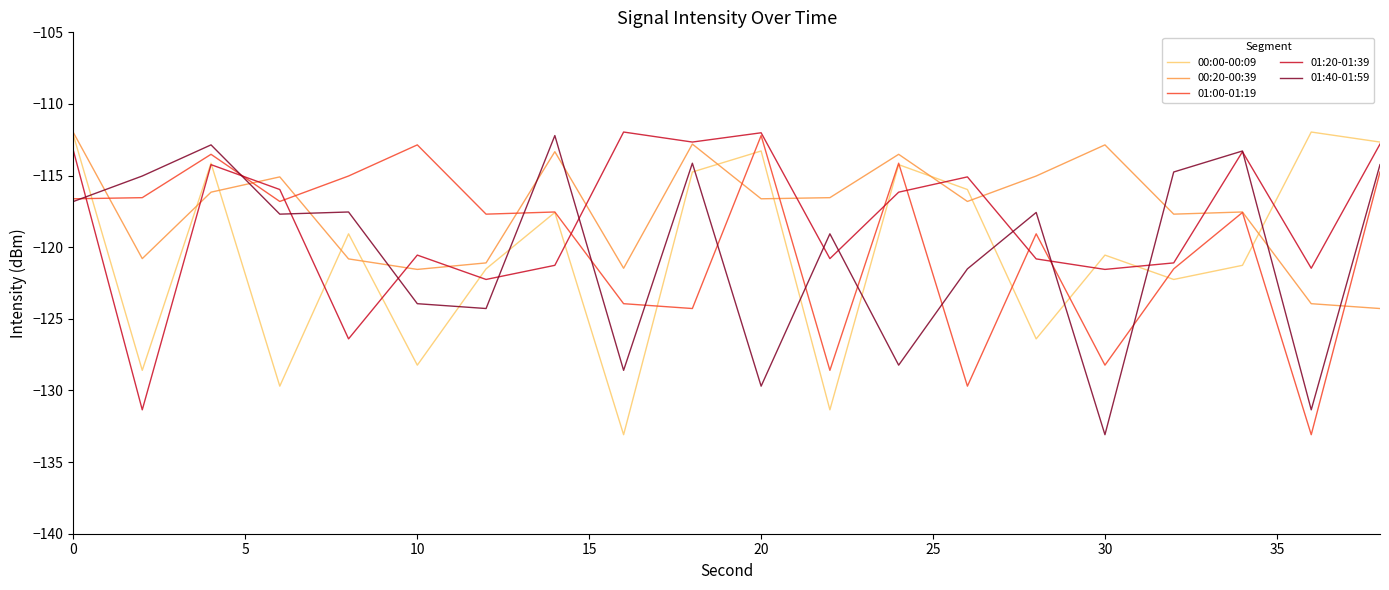

What is the difference between the second highest and second lowest values in the 01:20-01:39 series?

14.4